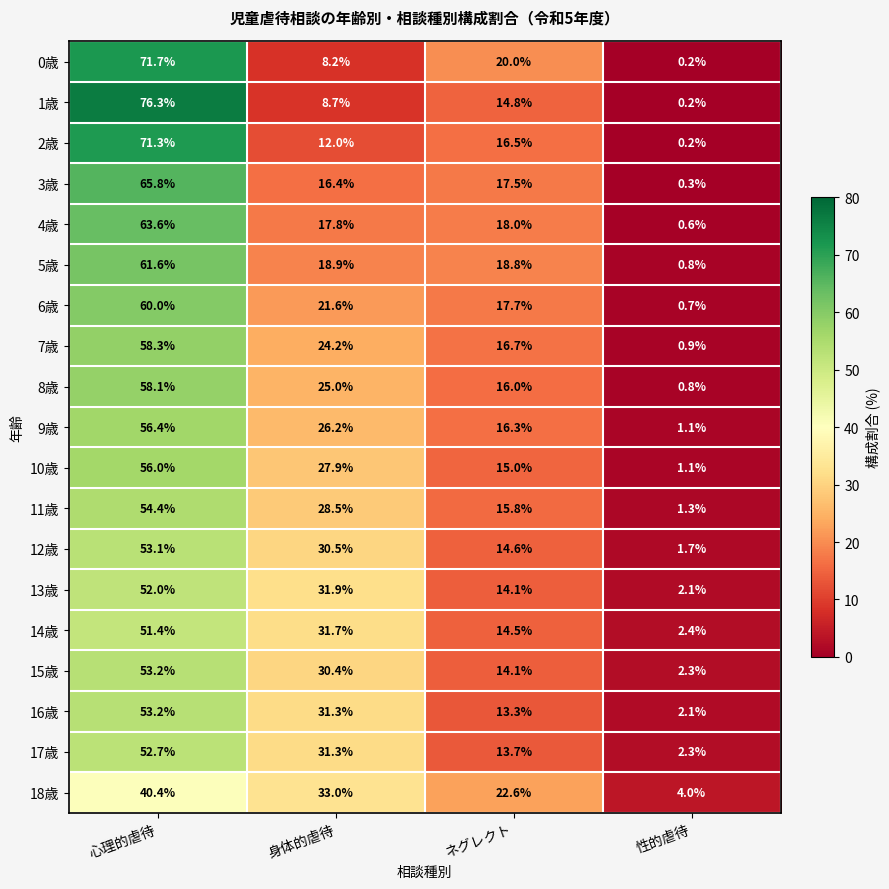

At which category does the chart reach its minimum across all series?

性的虐待